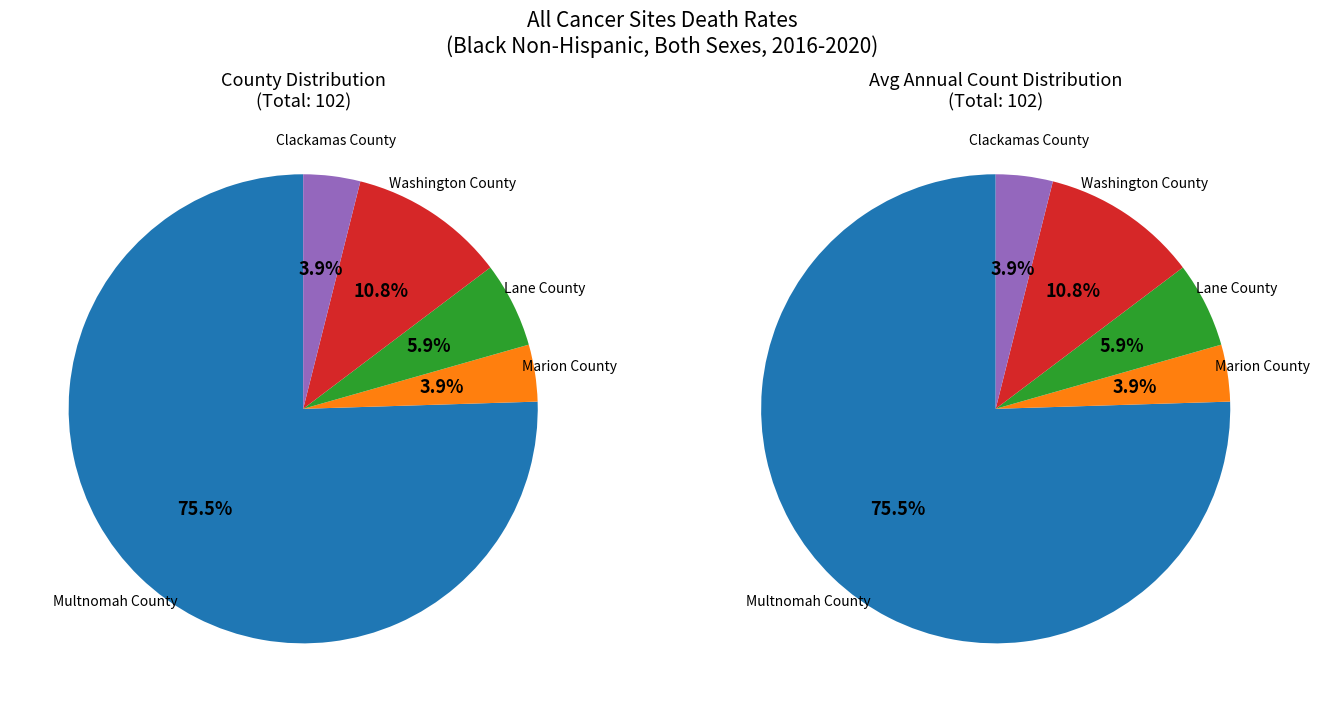

To the nearest percent, what portion does Marion County represent?

4%